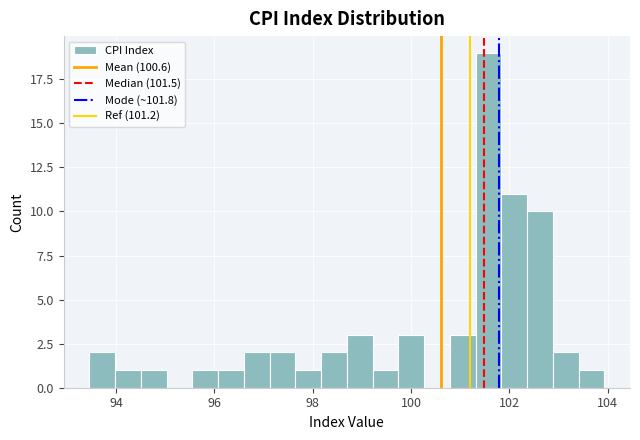

Around what value on the x-axis is the tallest bar? Give the approximate position of its centre, as read against the axis.

101.6